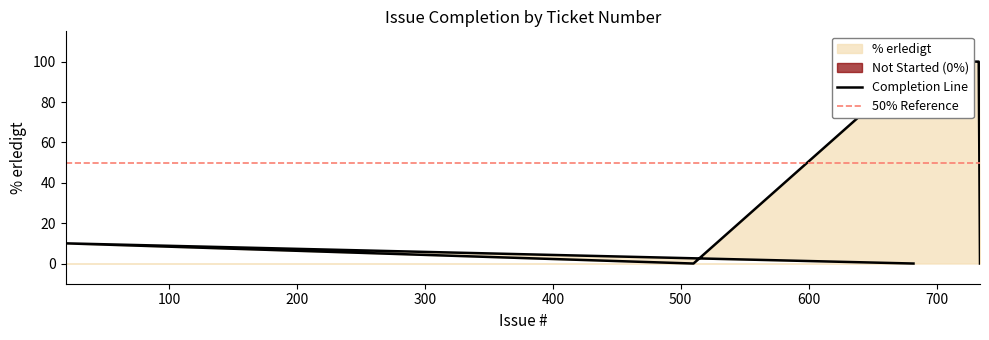

How many points are lower than both their immediate neighbors (excluding endpoints)?

1